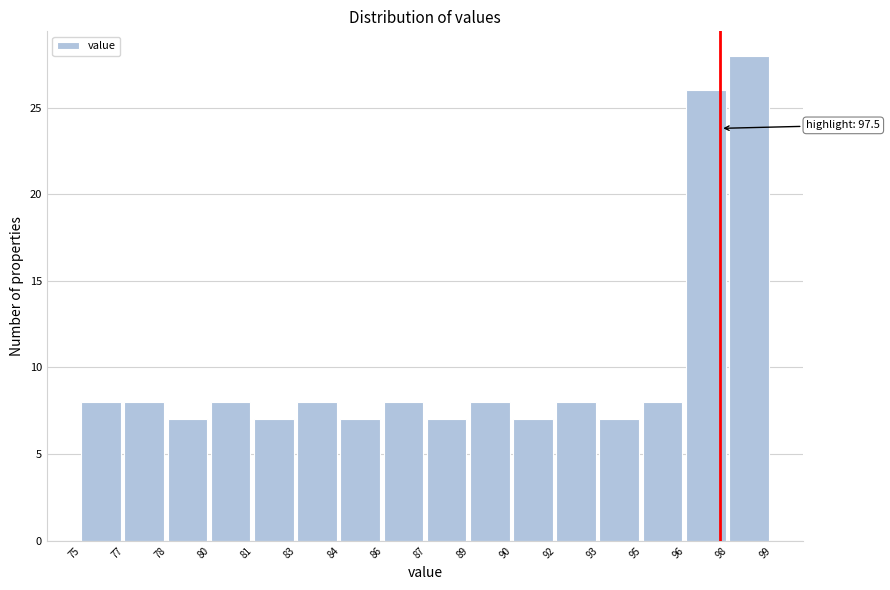

Reading left to right, transcribe all the data shown in this chart.

75=8	77=8	78=7	80=8	81=7	83=8	84=7	86=8	87=7	89=8	90=7	92=8	93=7	95=8	96=26	98=28